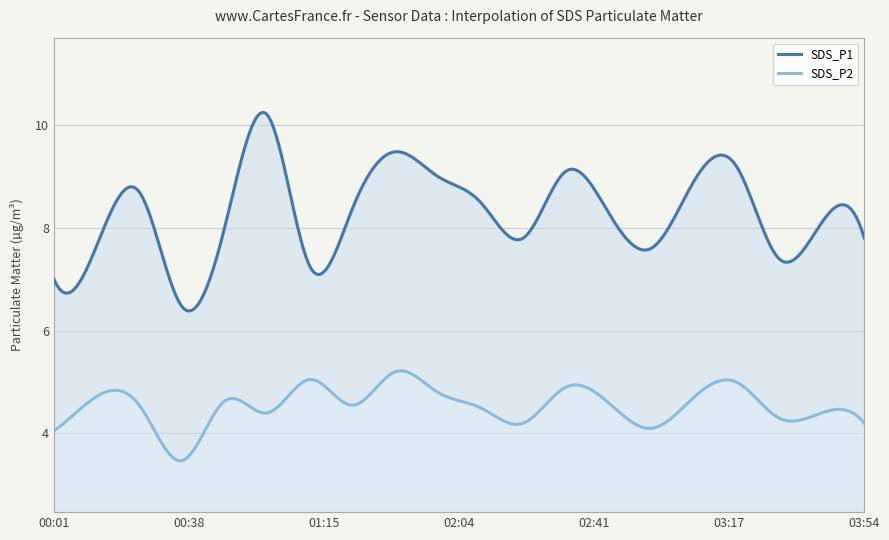

Which series has the largest total across all categories?

SDS_P1